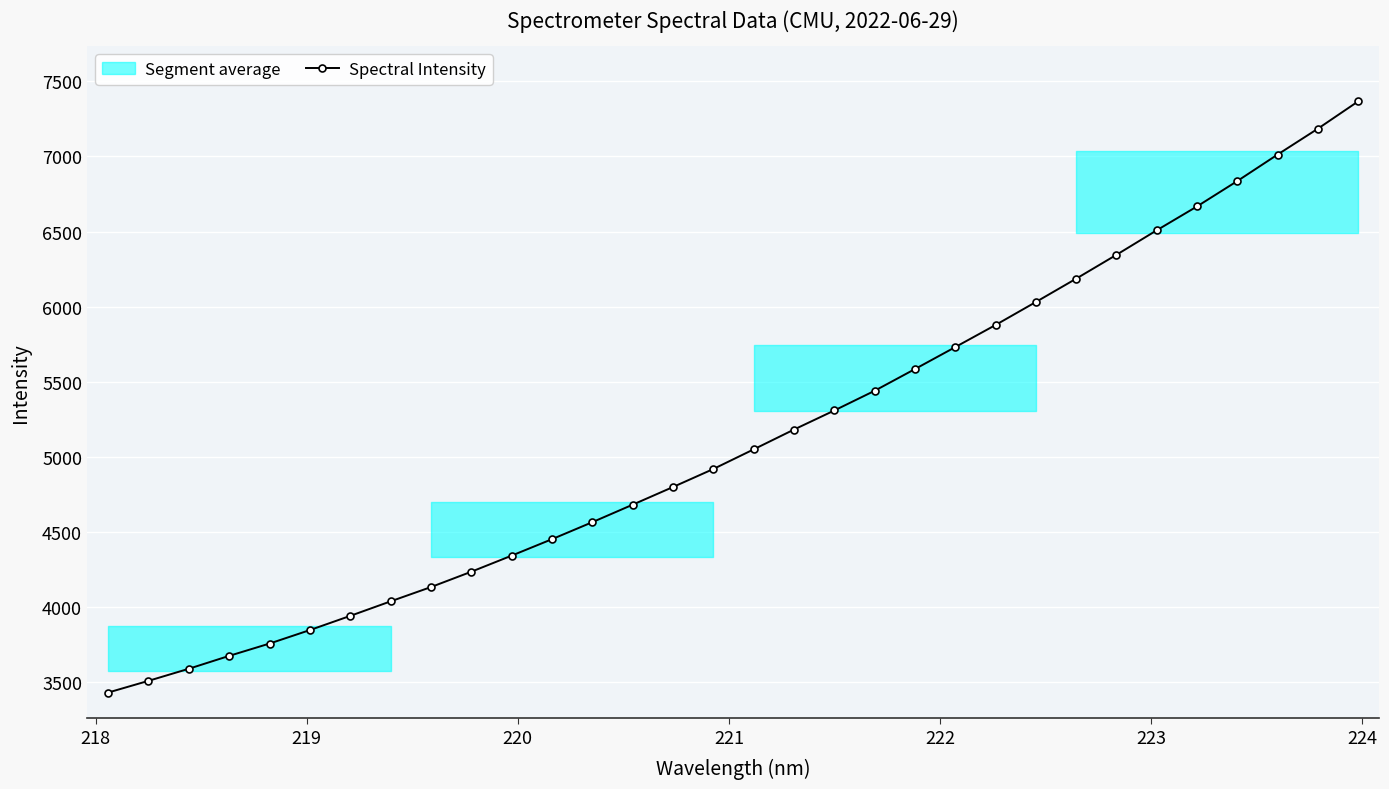

What is the value of the Spectral Intensity point at the 30th from the left?

7012.7